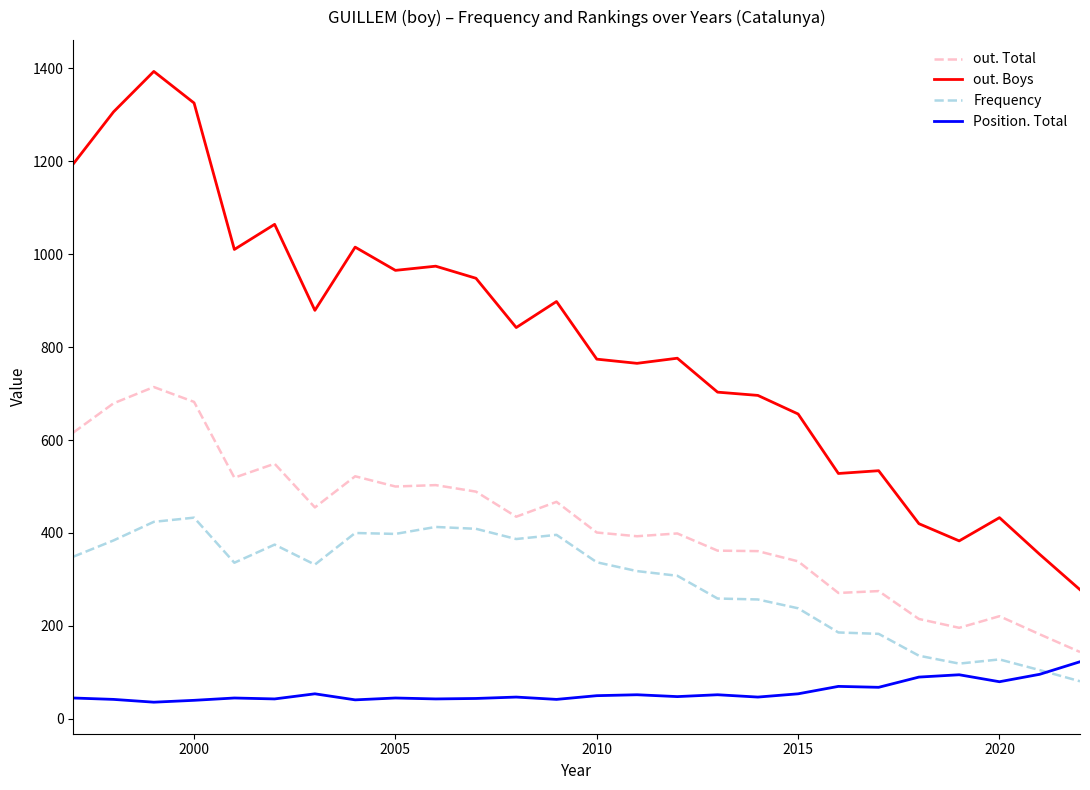

What is the lowest value of the Position. Total series?

36